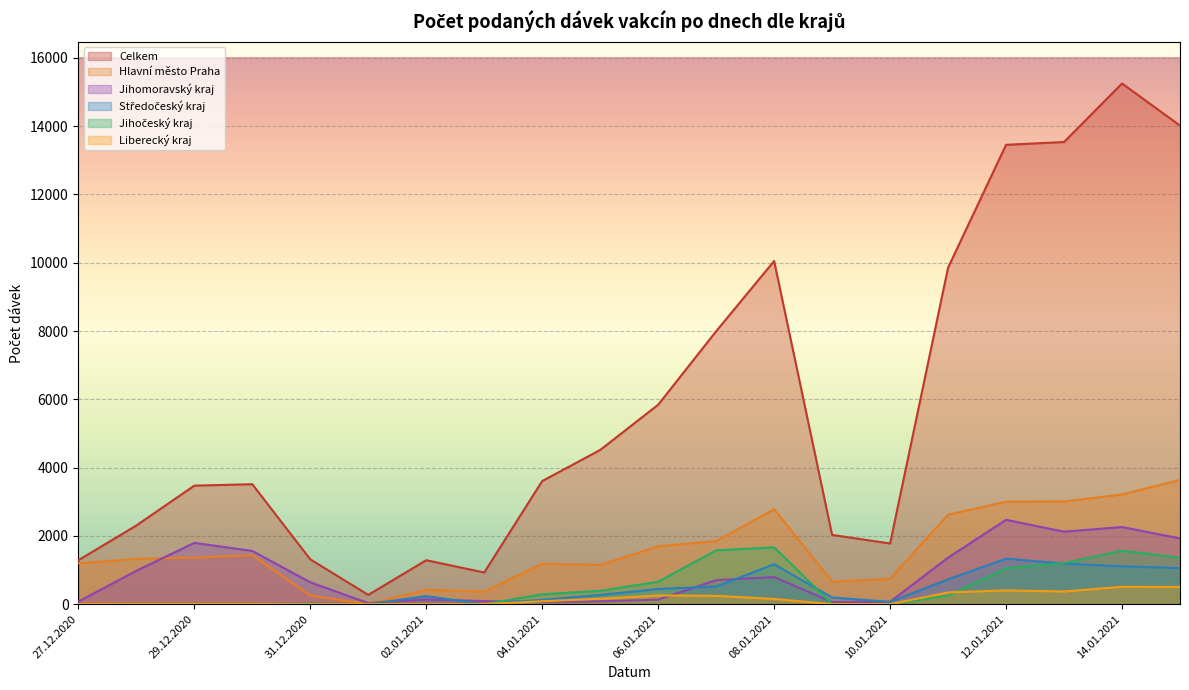

How many values in the Jihomoravský kraj series exceed 703?

9